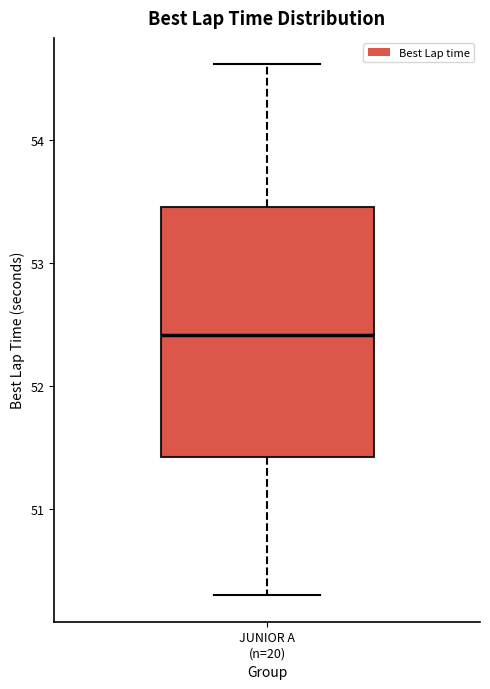

Read this box plot against the y-axis: the position of the median line, the range covered by the box, and the ends of both whiskers. The values are not printed on the chart, so give them approximately, as read against the axis.

median 52.4, box 51.4 to 53.5, whiskers 50.3 to 54.6